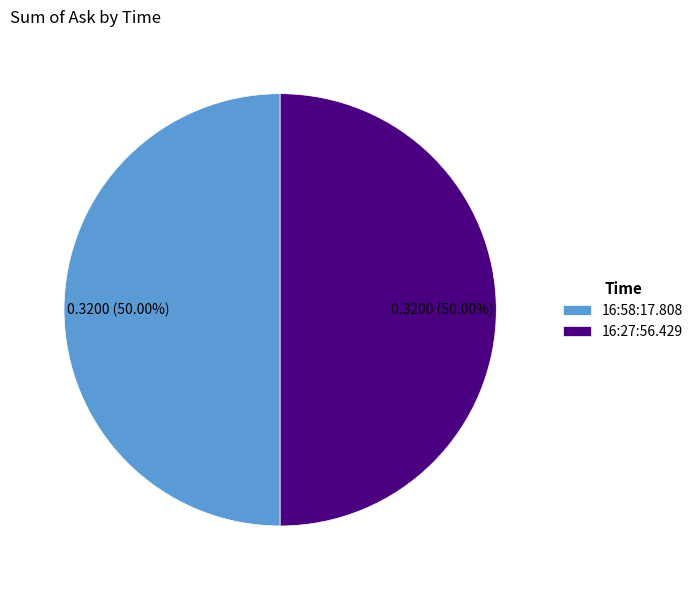

Do 16:27:56.429 and 16:58:17.808 together represent more than half of the pie?

Yes